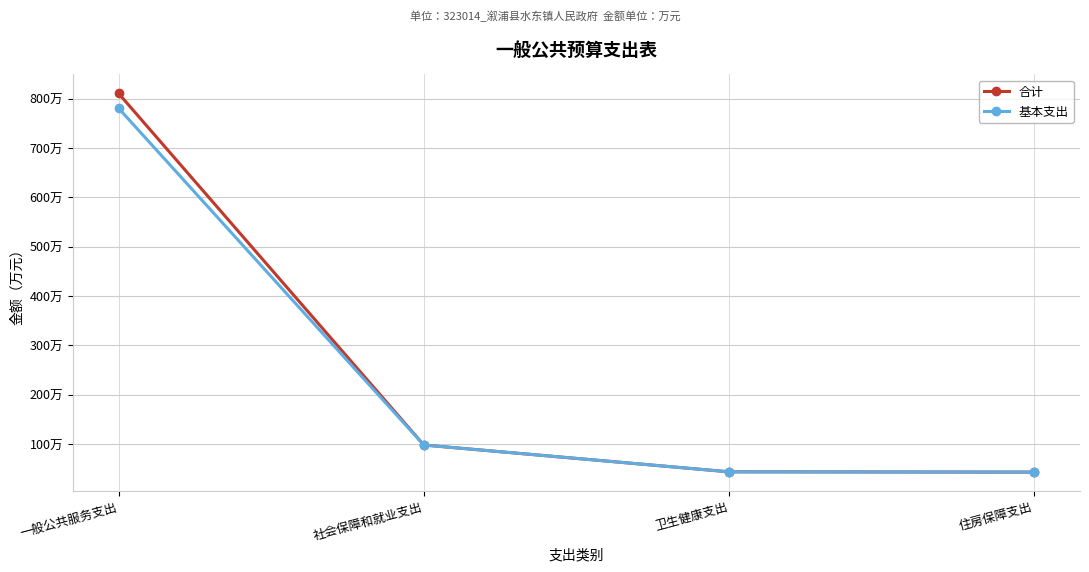

At which label does 合计 first exceed 97?

一般公共服务支出